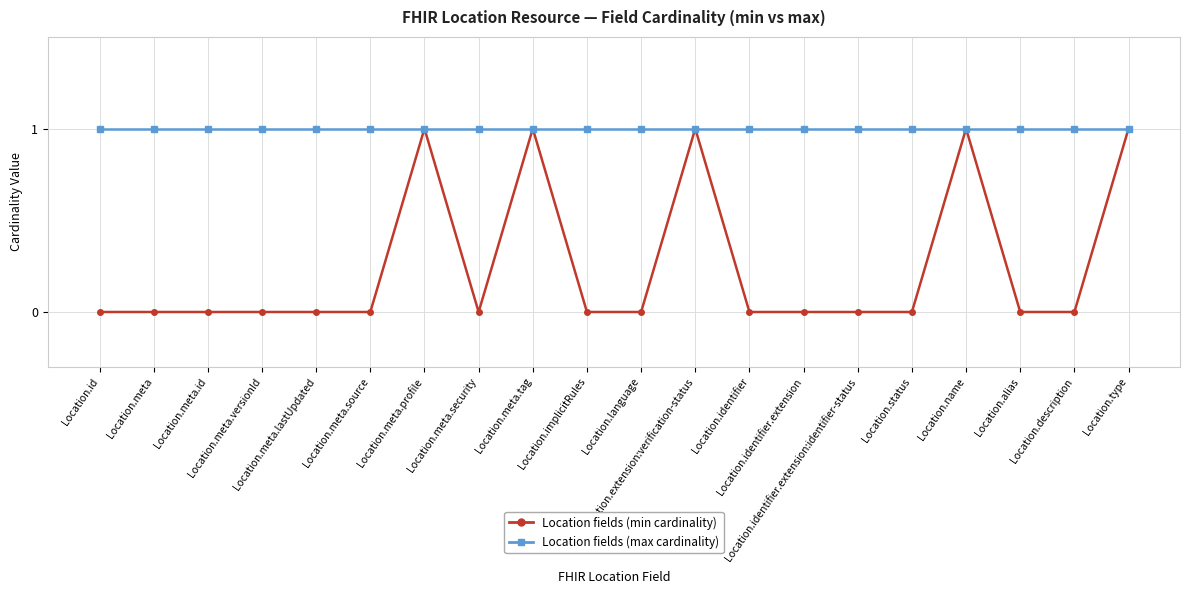

Which series has the largest total across all categories?

Location fields (max cardinality)